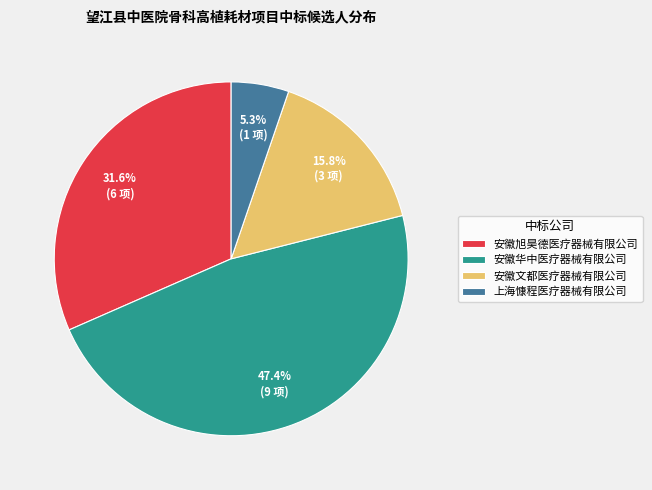

Between 安徽文都医疗器械有限公司 and 安徽旭昊德医疗器械有限公司, which is larger?

安徽旭昊德医疗器械有限公司